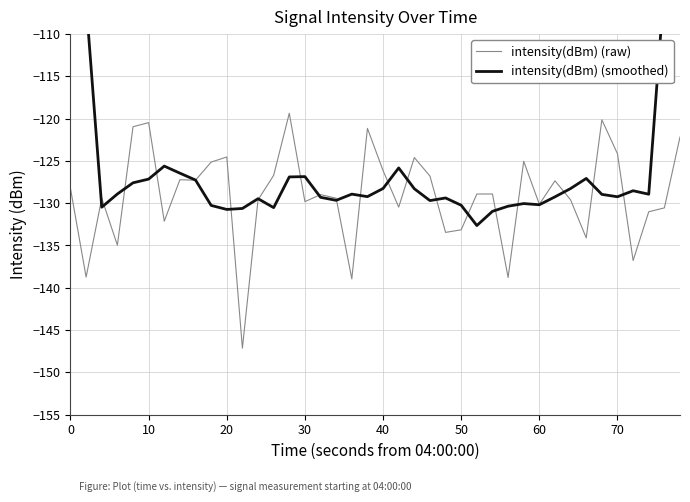

Reading left to right, transcribe all the data shown in this chart.

intensity(dBm) (raw): -128.3	-138.7	-129.4	-135.0	-121.0	-120.5	-132.1	-127.2	-127.3	-125.1	-124.5	-147.1	-129.6	-126.7	-119.4	-129.8	-129.0	-129.4	-139.0	-121.2	-126.1	-130.5	-124.6	-126.8	-133.5	-133.1	-128.9	-128.9	-138.8	-125.1	-130.1	-127.4	-129.6	-134.1	-120.1	-124.2	-136.8	-131.0	-130.6	-122.2
intensity(dBm) (smoothed): -79.3	-106.3	-130.5	-128.9	-127.6	-127.2	-125.6	-126.5	-127.3	-130.3	-130.7	-130.6	-129.5	-130.5	-126.9	-126.9	-129.3	-129.7	-128.9	-129.2	-128.3	-125.8	-128.3	-129.7	-129.4	-130.2	-132.6	-131.0	-130.4	-130.0	-130.2	-129.3	-128.3	-127.1	-129.0	-129.2	-128.5	-128.9	-104.1	-76.8